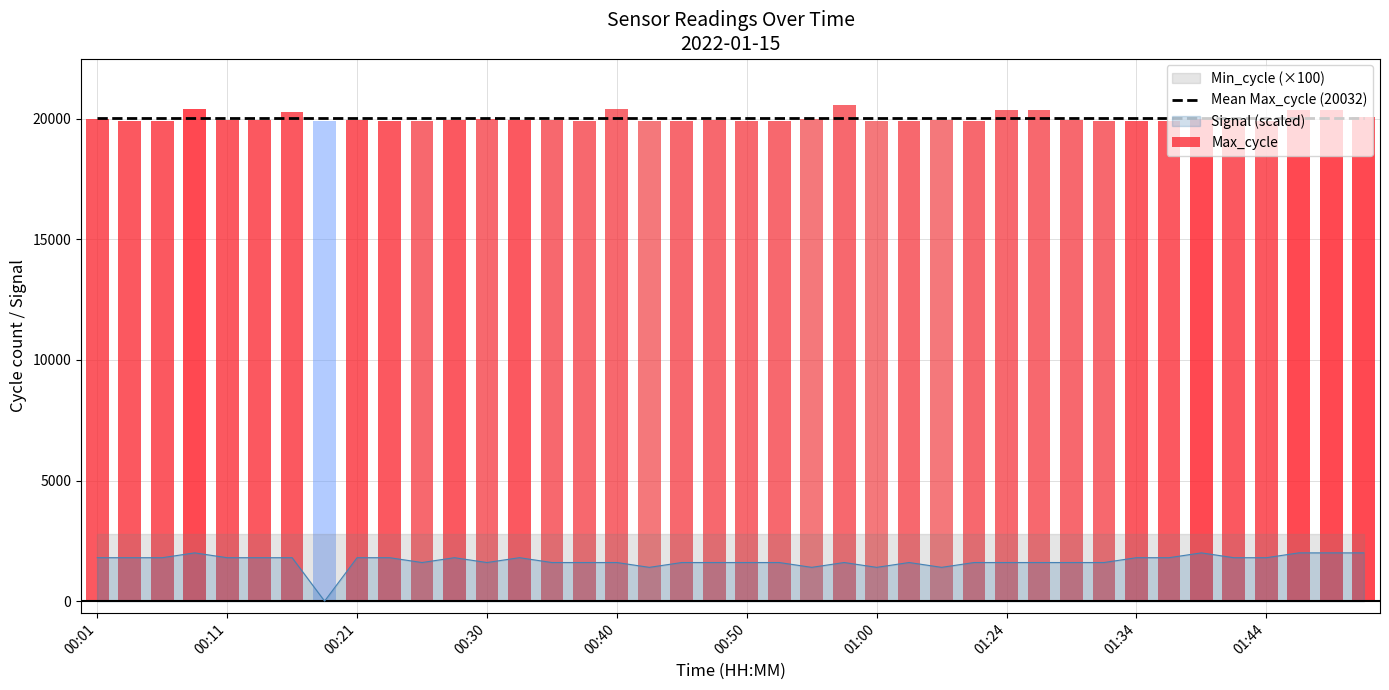

The Signal series shows -75.0 at 00:45. True or false?

False